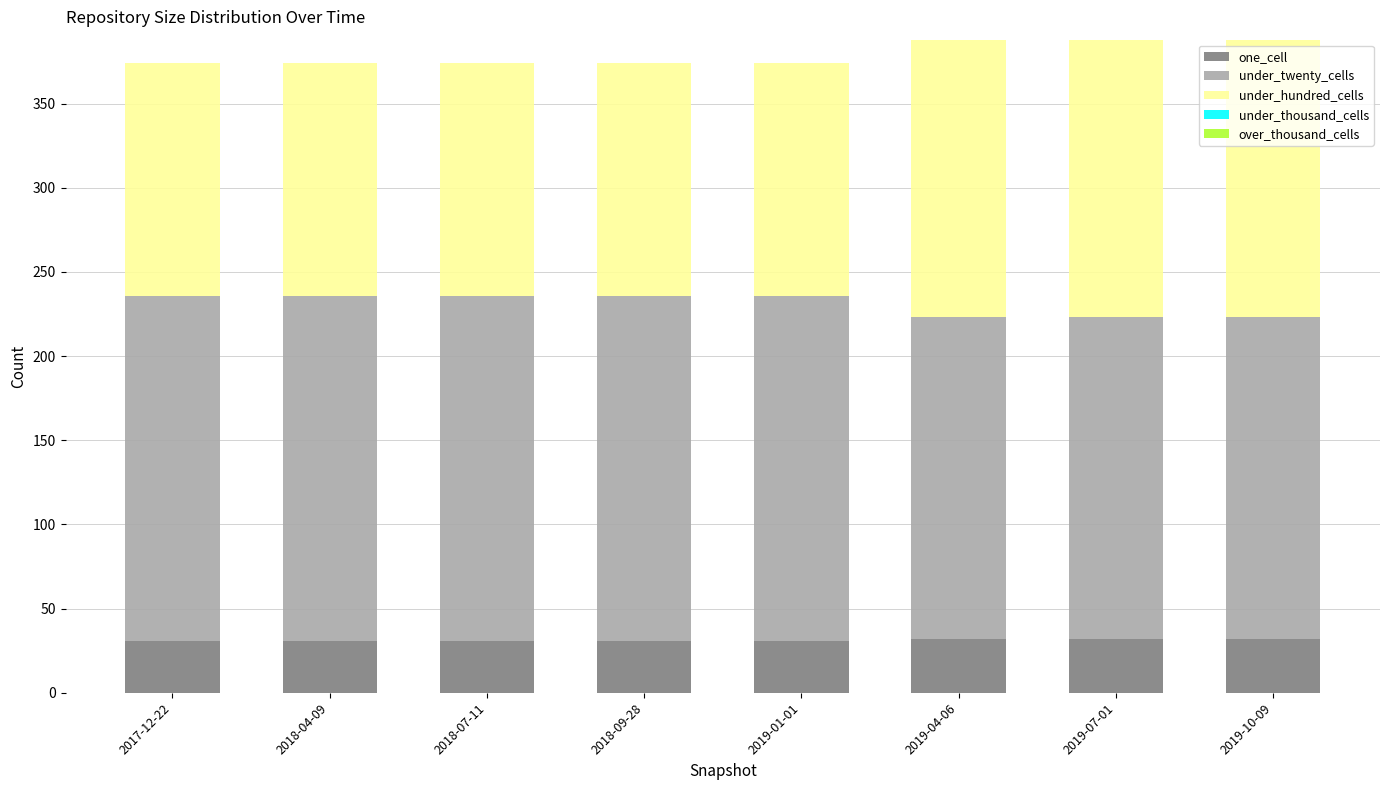

What is the lowest value of the one_cell series?

31